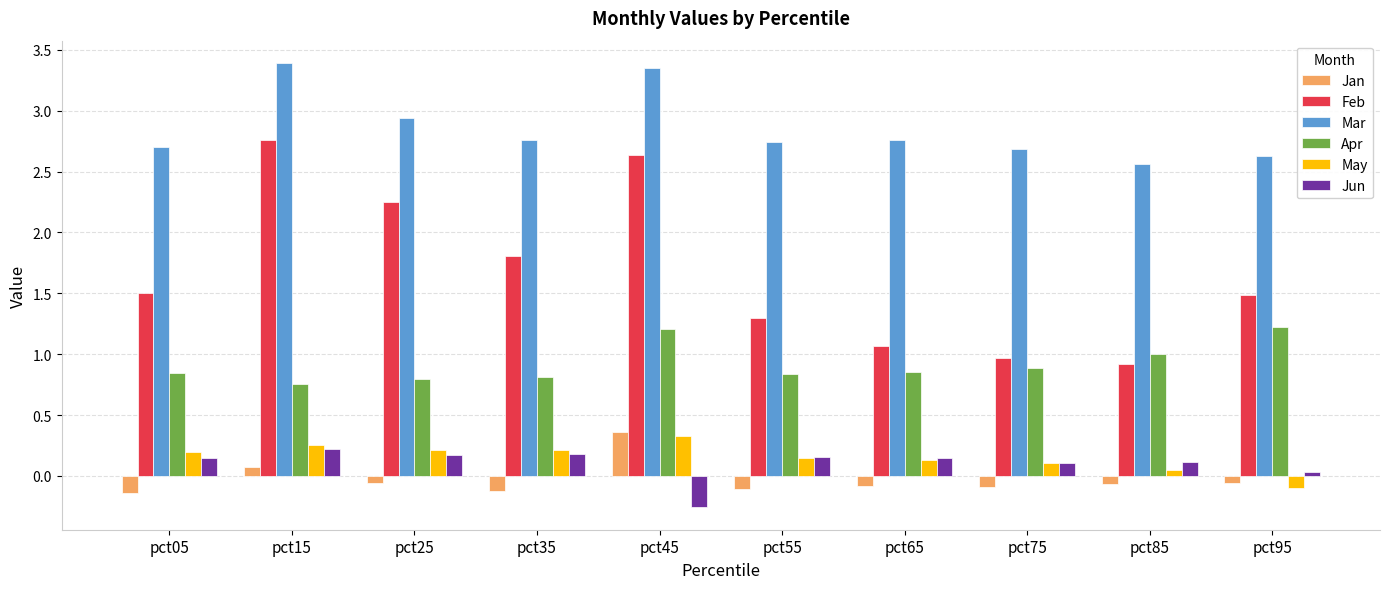

What is the sum of all May values?

1.5